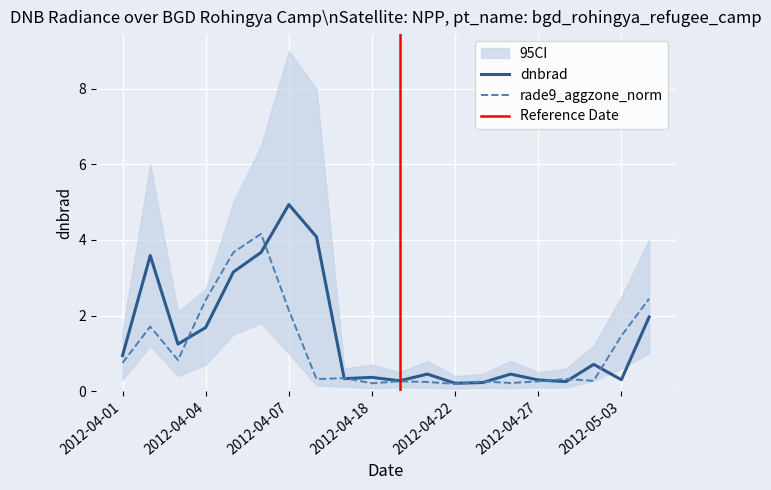

True or false: rade9_aggzone_norm has a value of 0.2 at 2012-04-18.

True